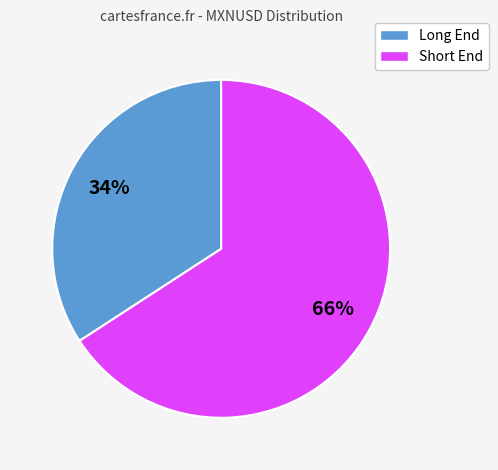

To the nearest percent, what is the difference between the largest and smallest slice percentages?

32%